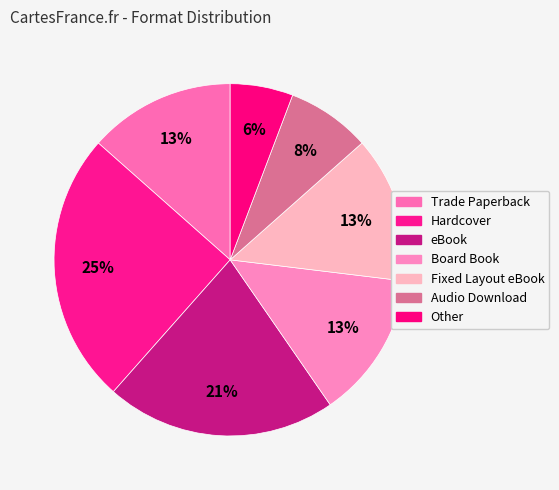

Combined, do Trade Paperback and Other account for over 50%?

No